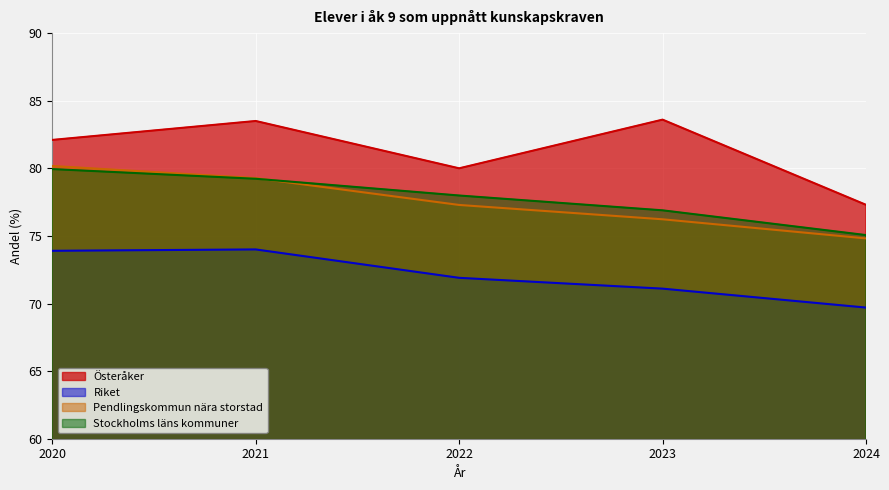

Reading left to right, what are all the values shown in this chart?

Österåker: 2020=82.1	2021=83.5	2022=80.0	2023=83.6	2024=77.3
Riket: 2020=73.9	2021=74.0	2022=71.9	2023=71.1	2024=69.7
Pendlingskommun nära storstad: 2020=80.2	2021=79.3	2022=77.3	2023=76.2	2024=74.8
Stockholms läns kommuner: 2020=79.9	2021=79.2	2022=78.0	2023=76.9	2024=75.1